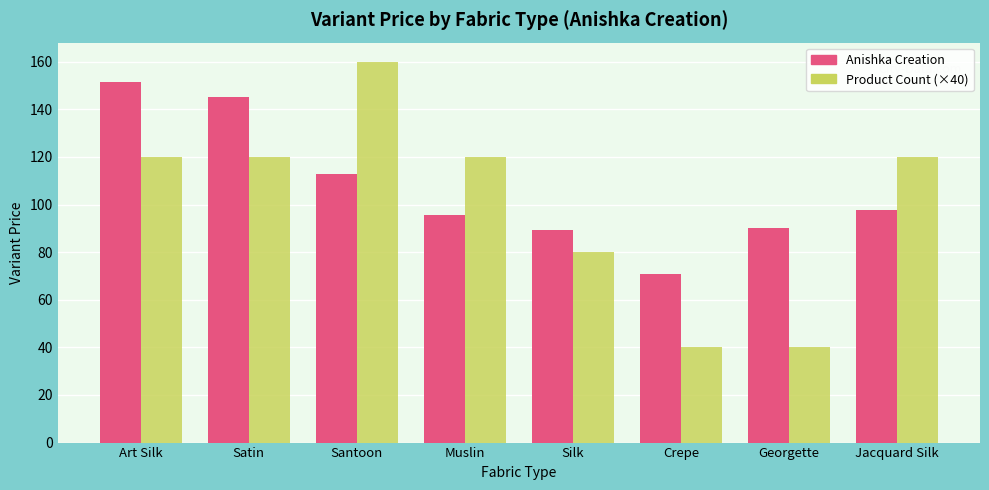

What is the label of the 6th bar from the right?

Santoon